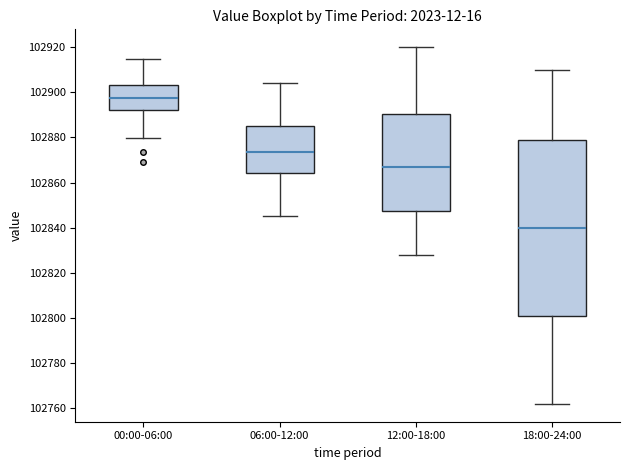

Where does the lower whisker of the box for 00:00-06:00 end on the y-axis? The values are not printed on the chart, so give them approximately, as read against the axis.

102880